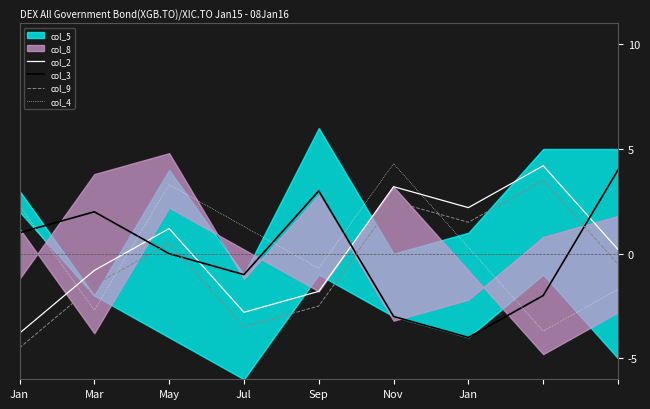

What is the sum of all col_9 values?

-4.5